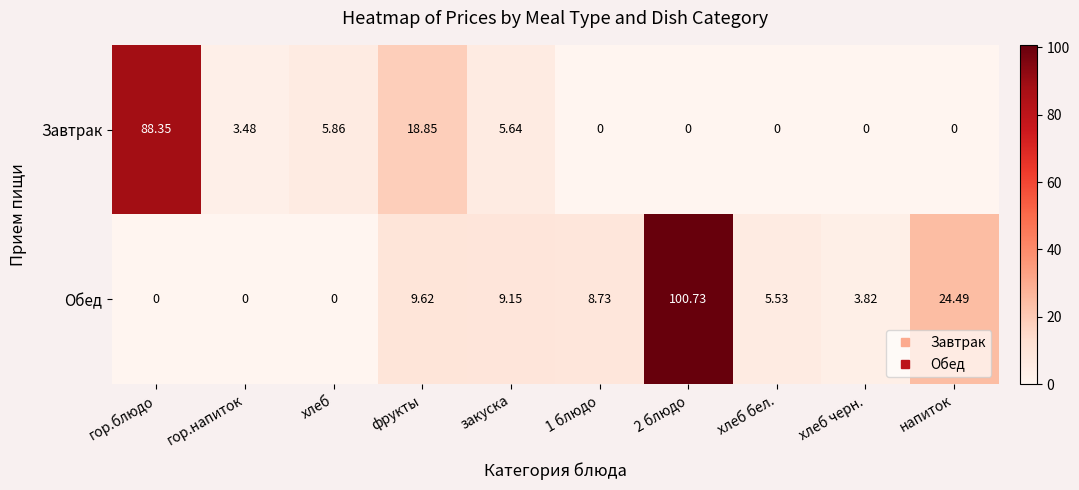

List the series in order of their peak value, highest first.

Обед, Завтрак